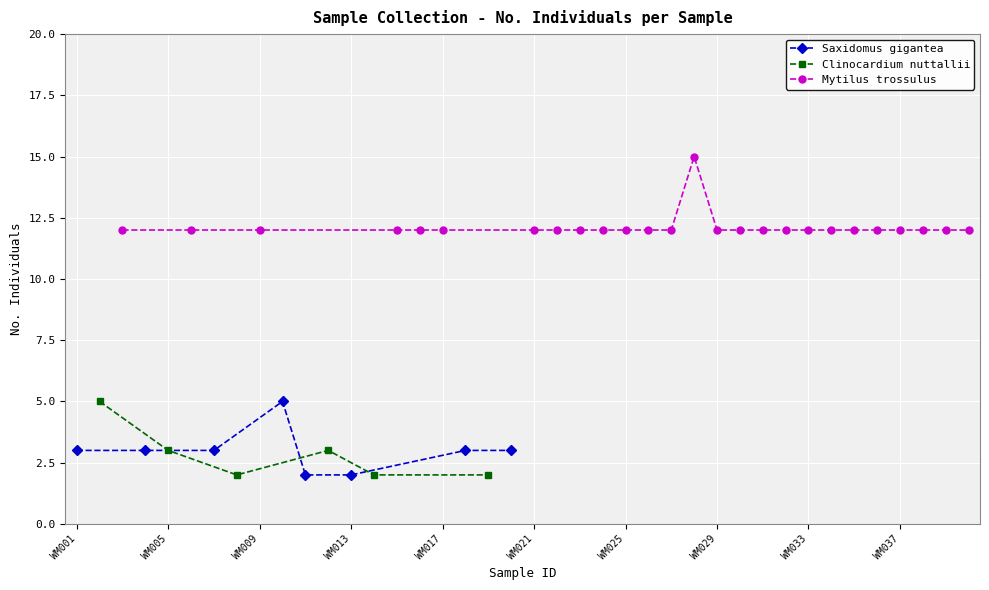

Reading right to left, what are all the values shown in this chart?

WM040=12	WM039=12	WM038=12	WM037=12	WM036=12	WM035=12	WM034=12	WM033=12	WM032=12	WM031=12	WM030=12	WM029=12	WM028=15	WM027=12	WM026=12	WM025=12	WM024=12	WM023=12	WM022=12	WM021=12	WM020=3	WM019=2	WM018=3	WM017=12	WM016=12	WM015=12	WM014=2	WM013=2	WM012=3	WM011=2	WM010=5	WM009=12	WM008=2	WM007=3	WM006=12	WM005=3	WM004=3	WM003=12	WM002=5	WM001=3